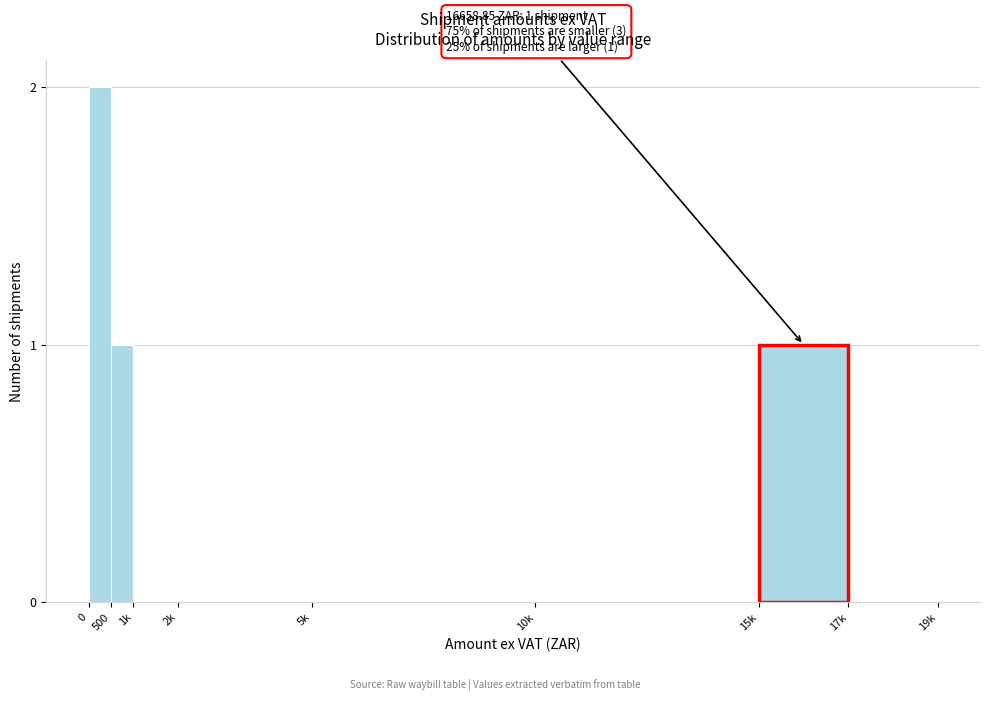

Reading right to left, what are all the values shown in this chart?

17k=0	15k=1	10k=0	5k=0	2k=0	1k=0	500=1	0=2